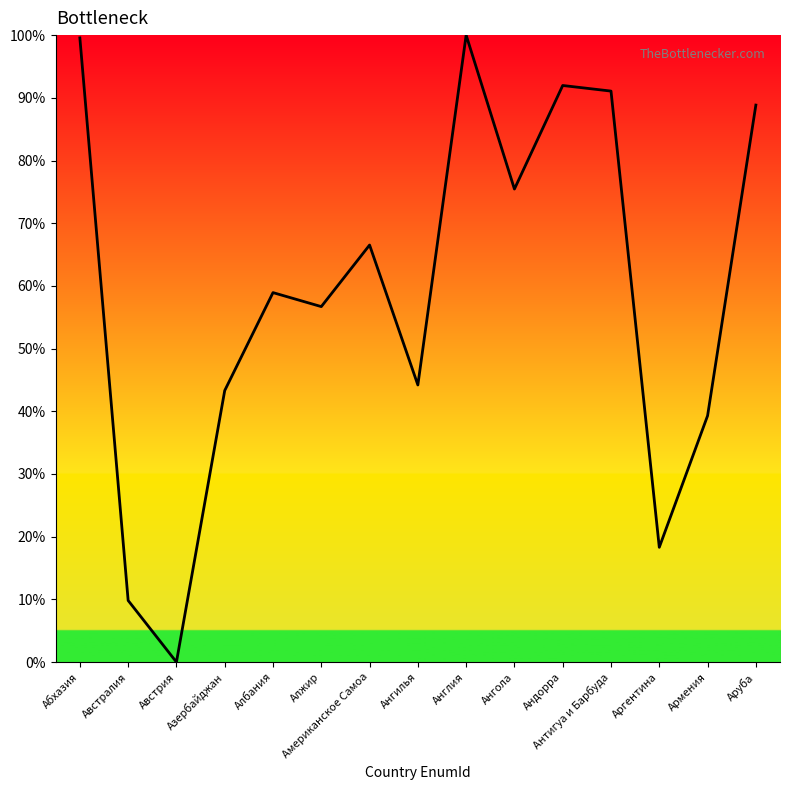

What is the change in value from Абхазия to Ангилья?

-55.4